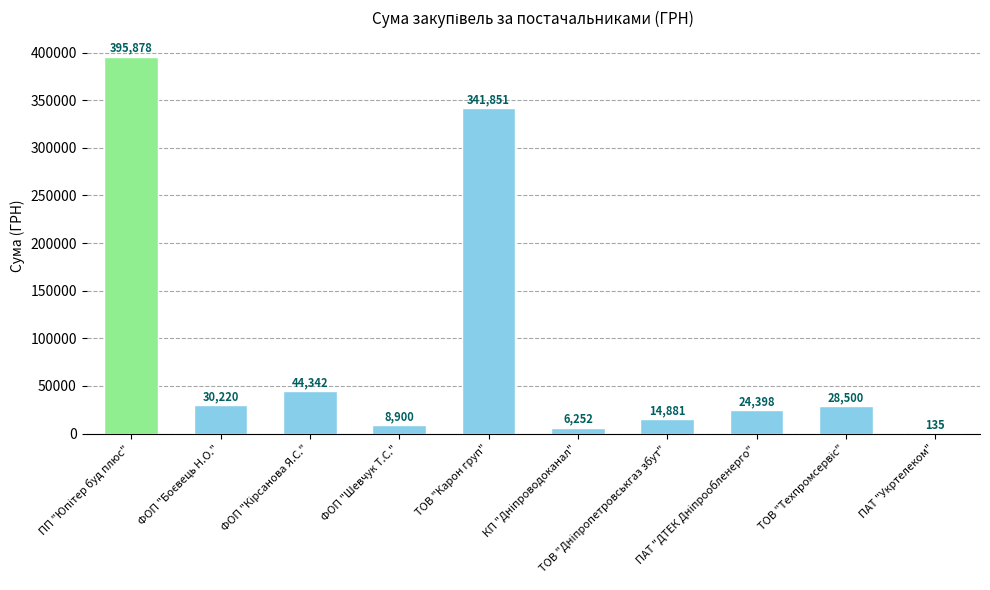

How many distinct data groups are displayed?

1